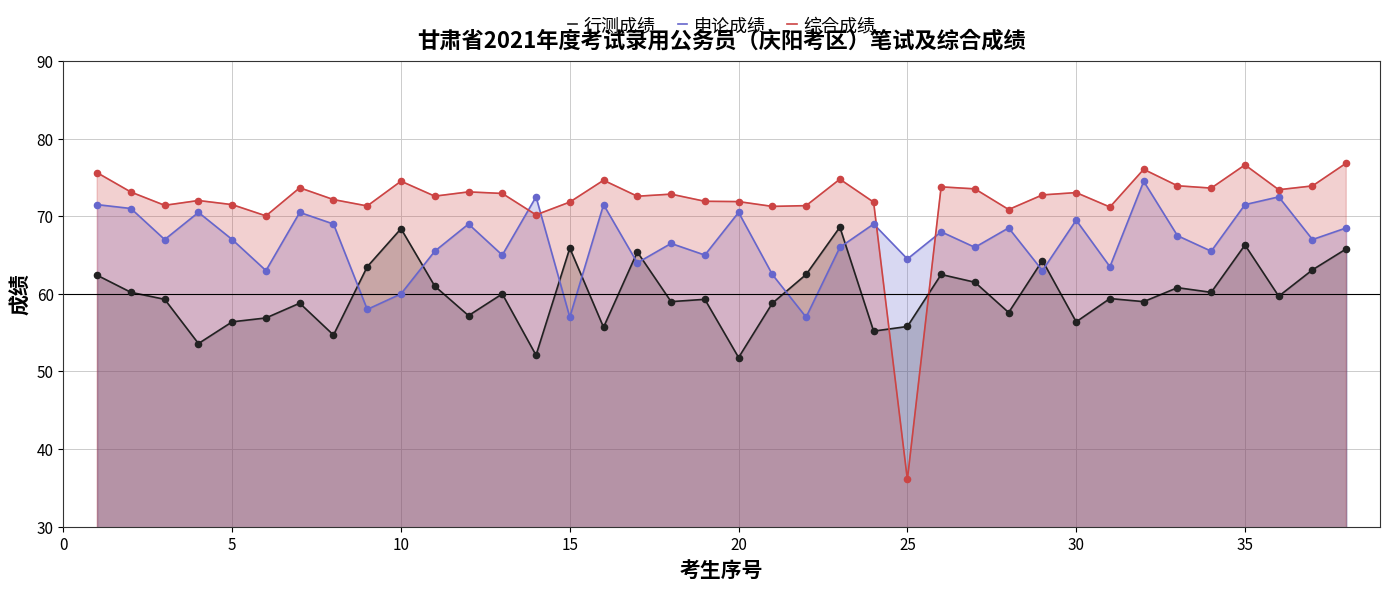

At which category is the sum across all series the highest?

35